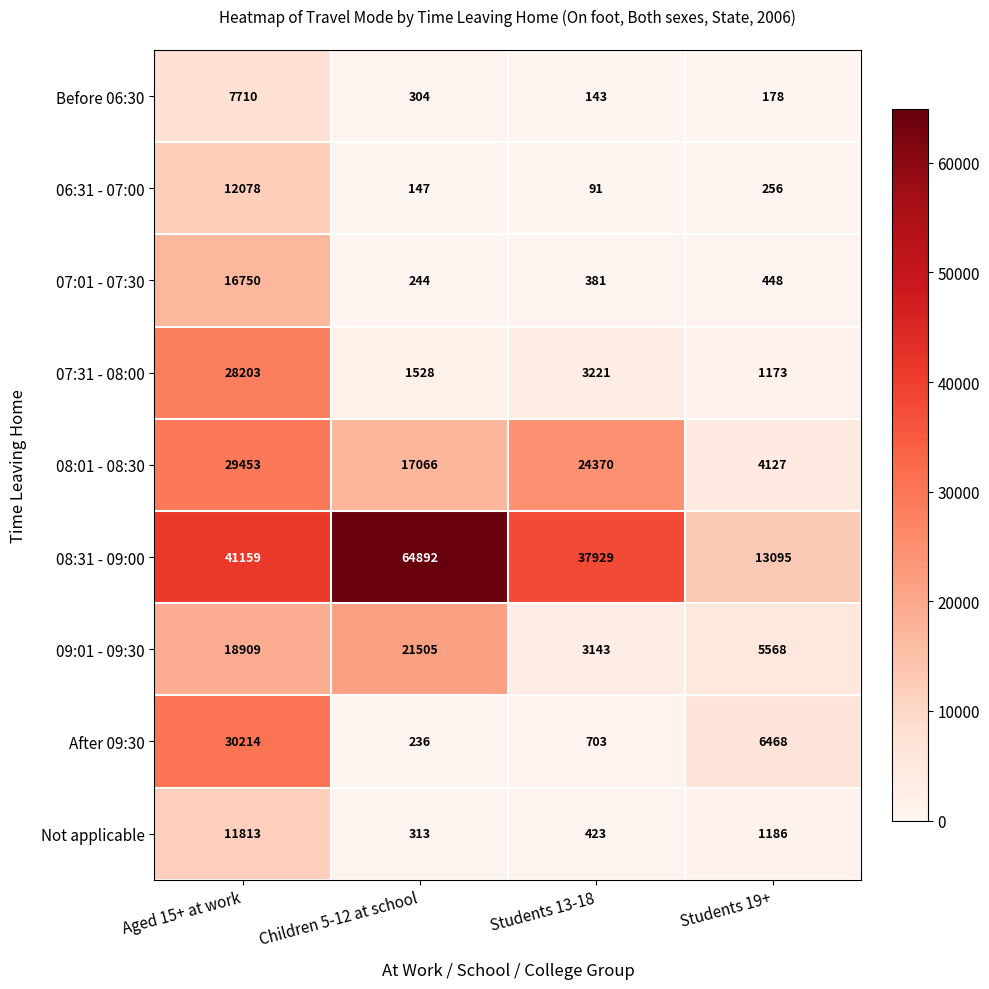

The value of Before 06:30 at Children 5-12 at school is 170. True or false?

False